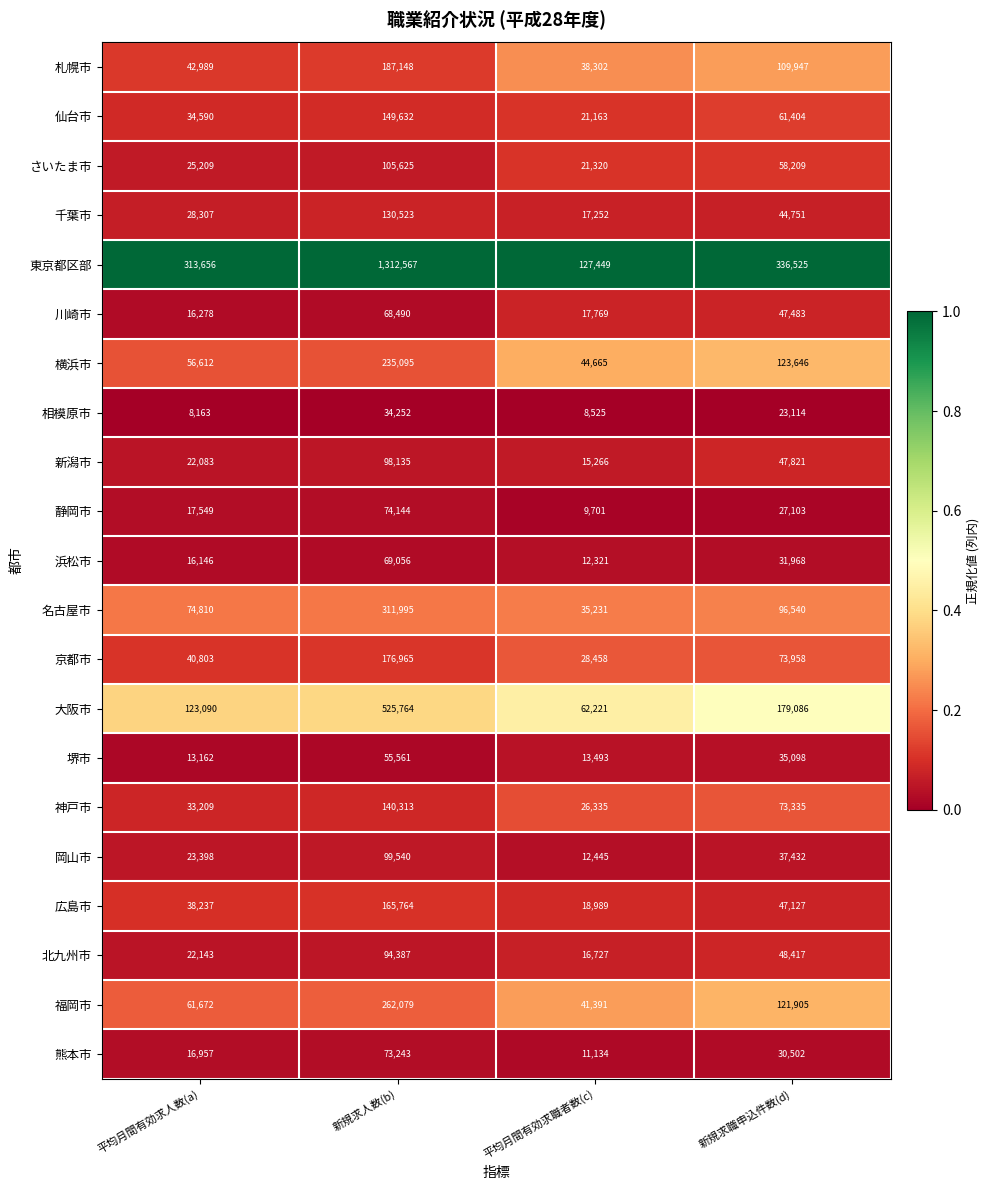

Where is 北九州市 nearest to the value 55557?

新規求職申込件数(d)